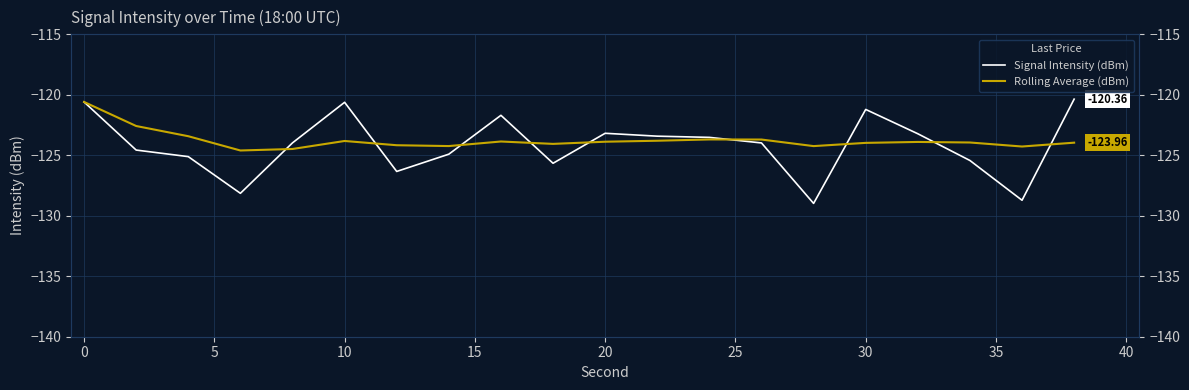

Reading left to right, transcribe all the data shown in this chart.

Signal Intensity (dBm): -120.6	-124.6	-125.1	-128.1	-124.0	-120.6	-126.3	-124.9	-121.7	-125.7	-123.2	-123.4	-123.5	-124.0	-129.0	-121.2	-123.2	-125.4	-128.7	-120.4
Rolling Average (dBm): -120.6	-122.6	-123.4	-124.6	-124.5	-123.8	-124.2	-124.2	-123.9	-124.1	-123.9	-123.8	-123.7	-123.7	-124.2	-124.0	-123.9	-123.9	-124.3	-124.0